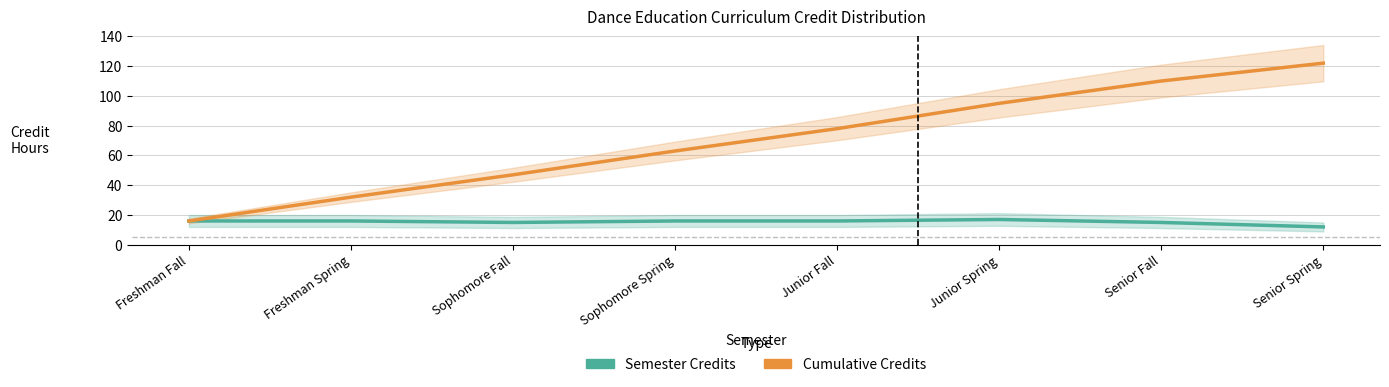

Which series has the largest range (max minus min)?

Cumulative Credits